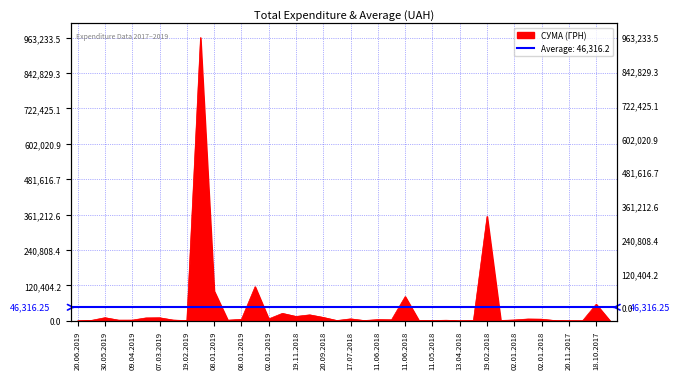

What is the minimum value shown in the chart?

237.1